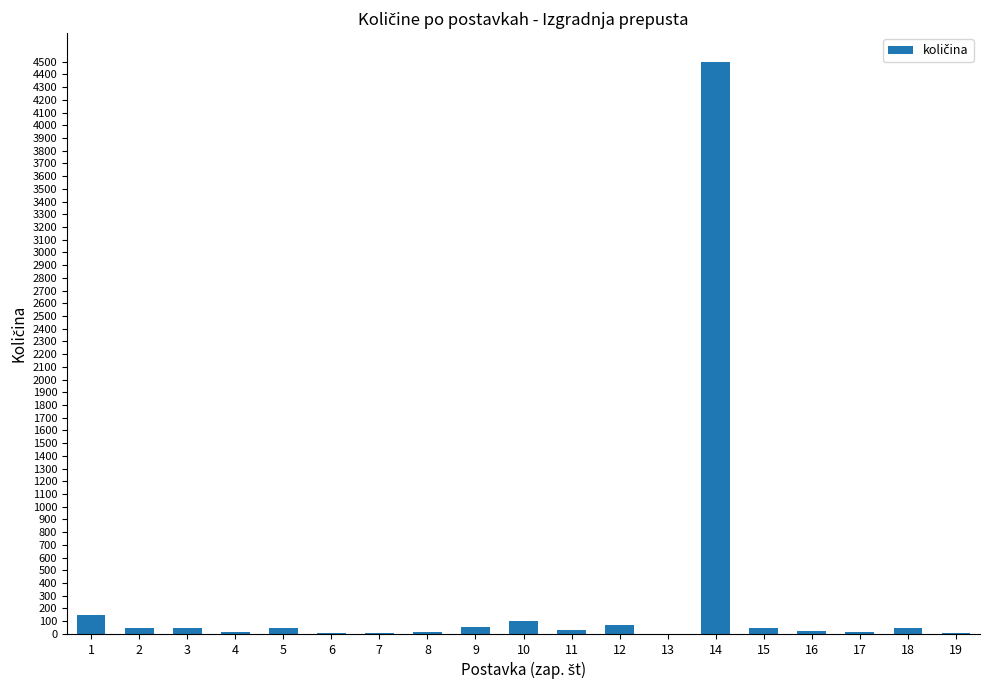

Is it true that the value at 14 is 6140?

False